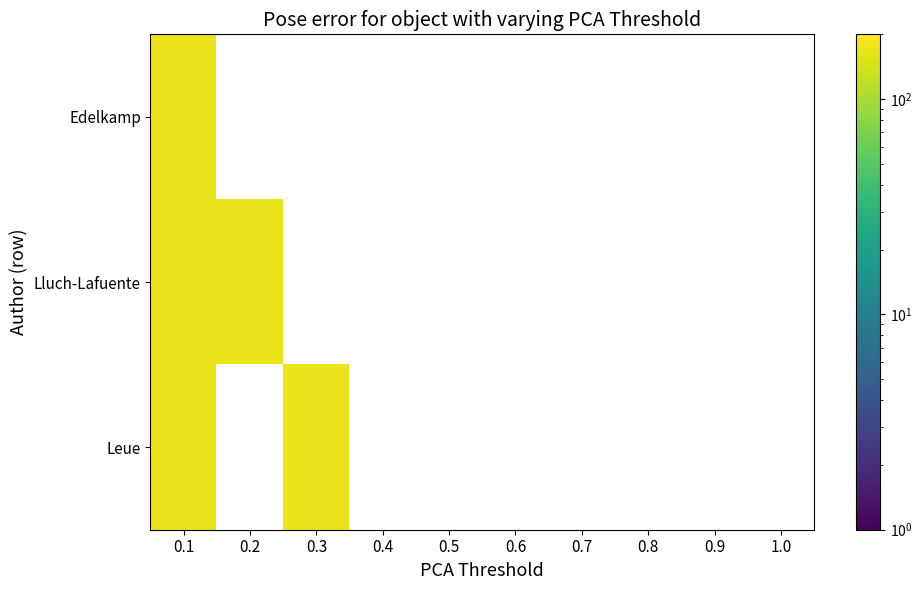

What is the sum of the Lluch-Lafuente values at 2 and 0?

171